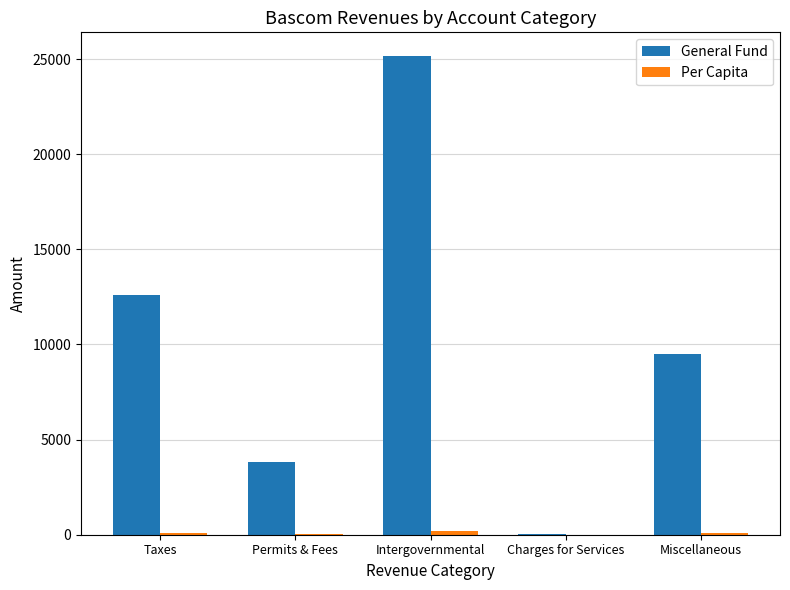

At which category is the sum across all series the highest?

Intergovernmental